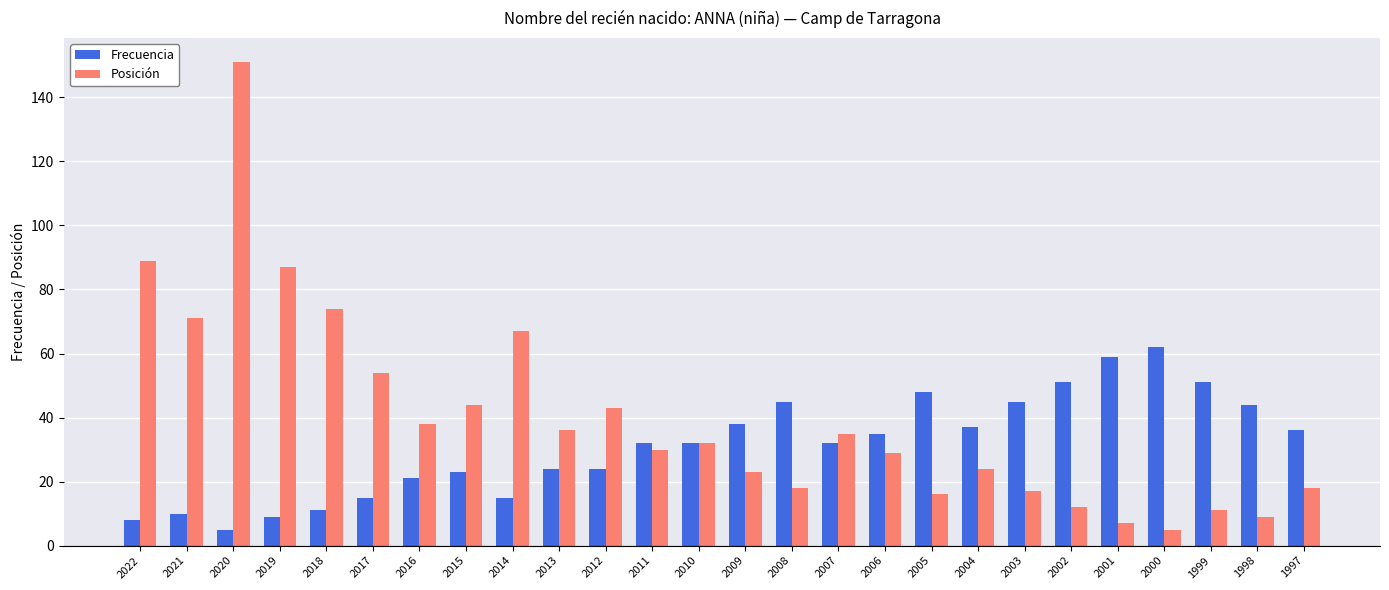

The Posición series shows 35 at 2007. True or false?

True